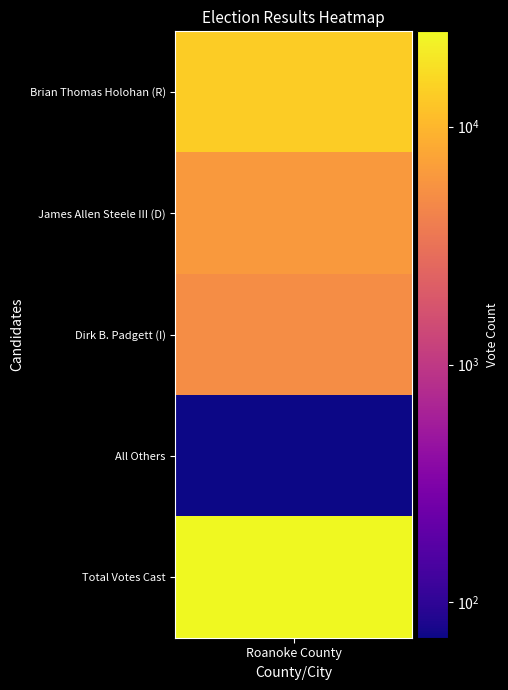

What is the difference between the maximum and second lowest values?

20056